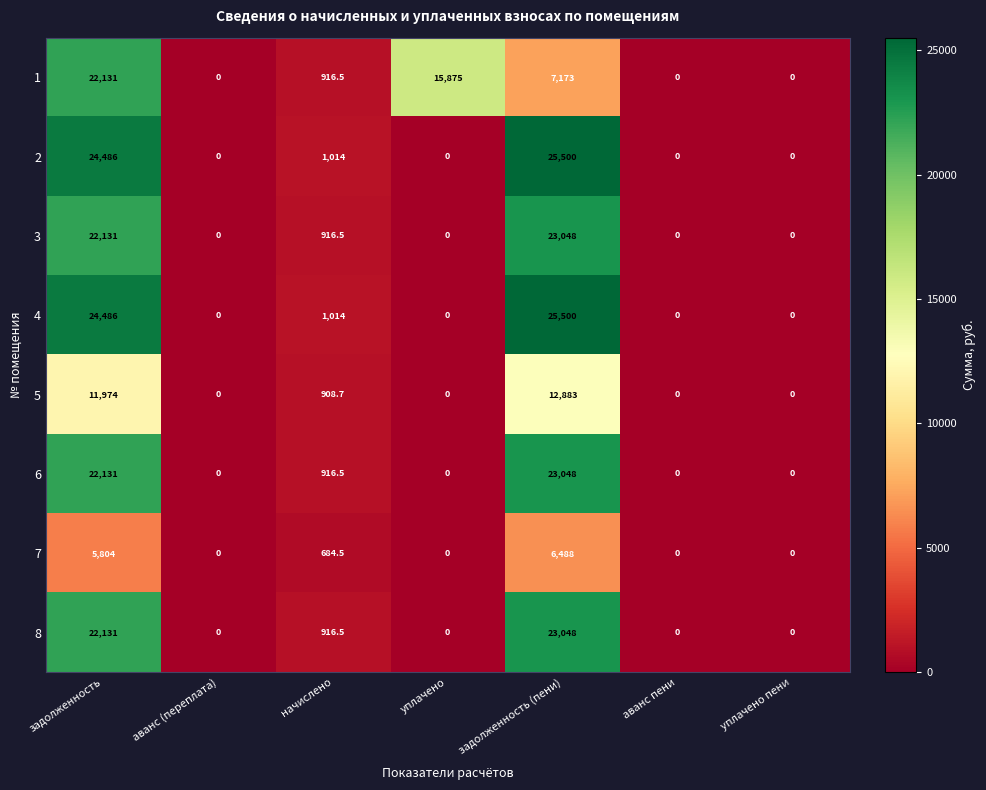

How many values in 8 are above zero?

3